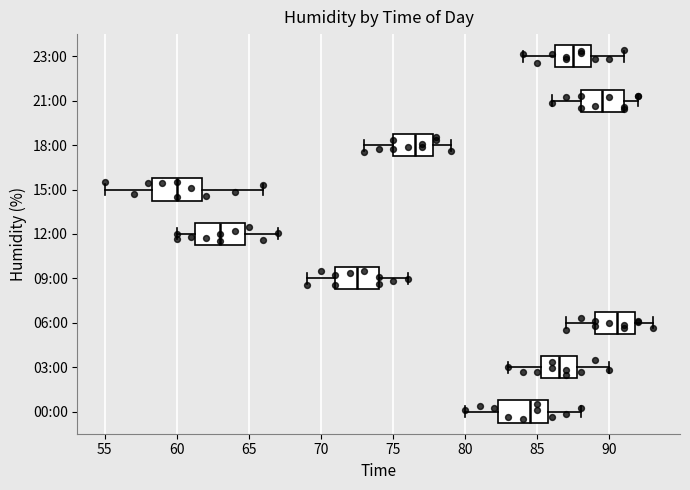

Where does the left whisker of the box for 03:00 end on the x-axis? The values are not printed on the chart, so give them approximately, as read against the axis.

83.0